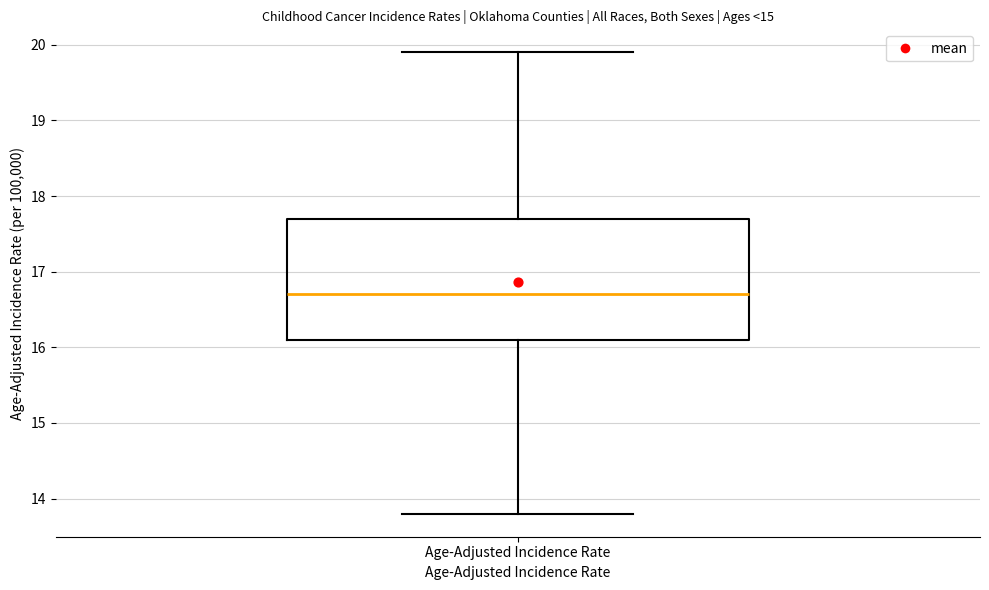

Read this box plot against the y-axis: the position of the median line, the range covered by the box, and the ends of both whiskers. The values are not printed on the chart, so give them approximately, as read against the axis.

median 16.7, box 16.1 to 17.7, whiskers 13.8 to 19.9